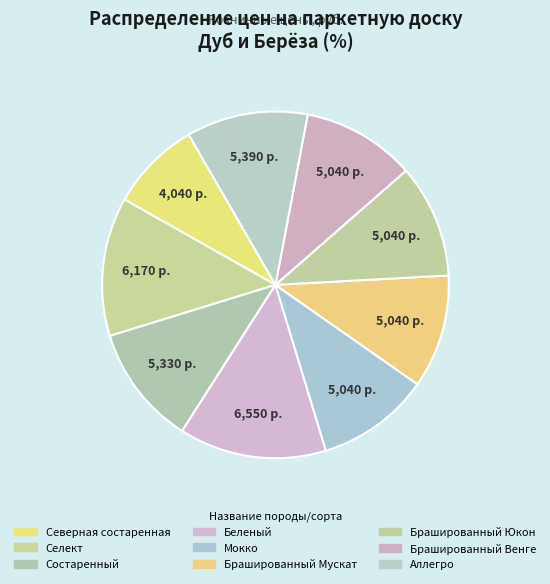

Count the number of slices in the pie.

9